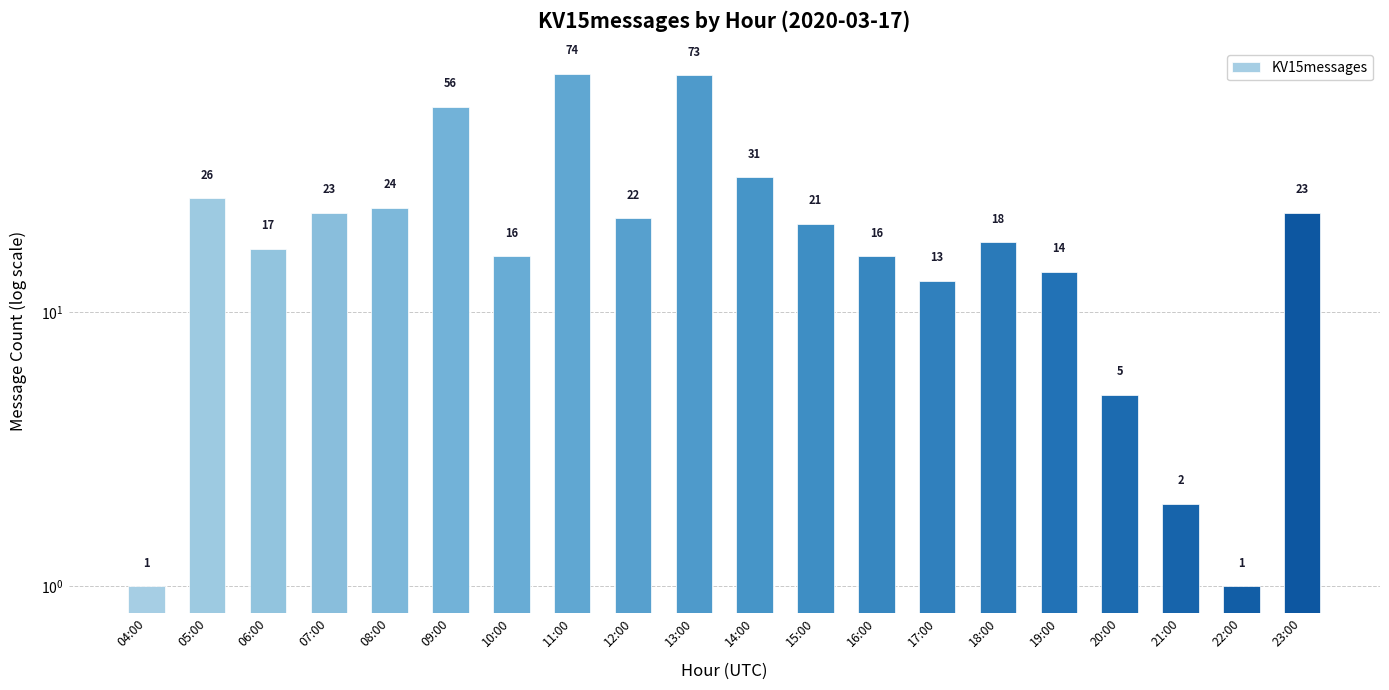

True or false: the data shows 18 at 18:00.

True